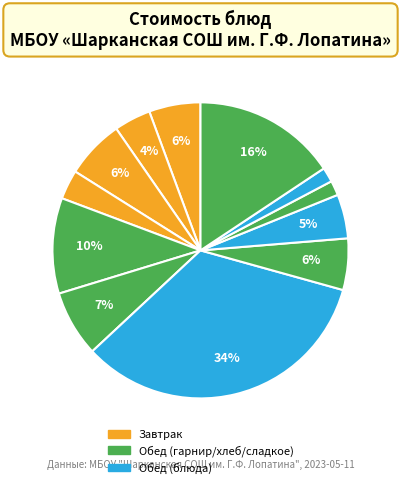

Rank the categories by value from lowest to highest.

Хлеб пшеничный (обед), Хлеб ржаной, Хлеб пшеничный (завтрак), Какао с молоком, Компот из кураги, Каша вязкая молочная "Дружба", Капуста тушенная, Бутерброд с маслом сливочным, Рассольник "Ленинградский" со сметаной, Салат из свежих помидор и огурцов, Кондитерское изделие, Котлеты "Особые"